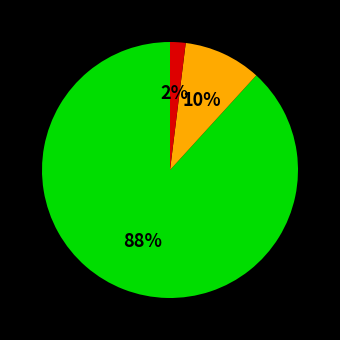

Is there a majority slice in this chart?

Yes